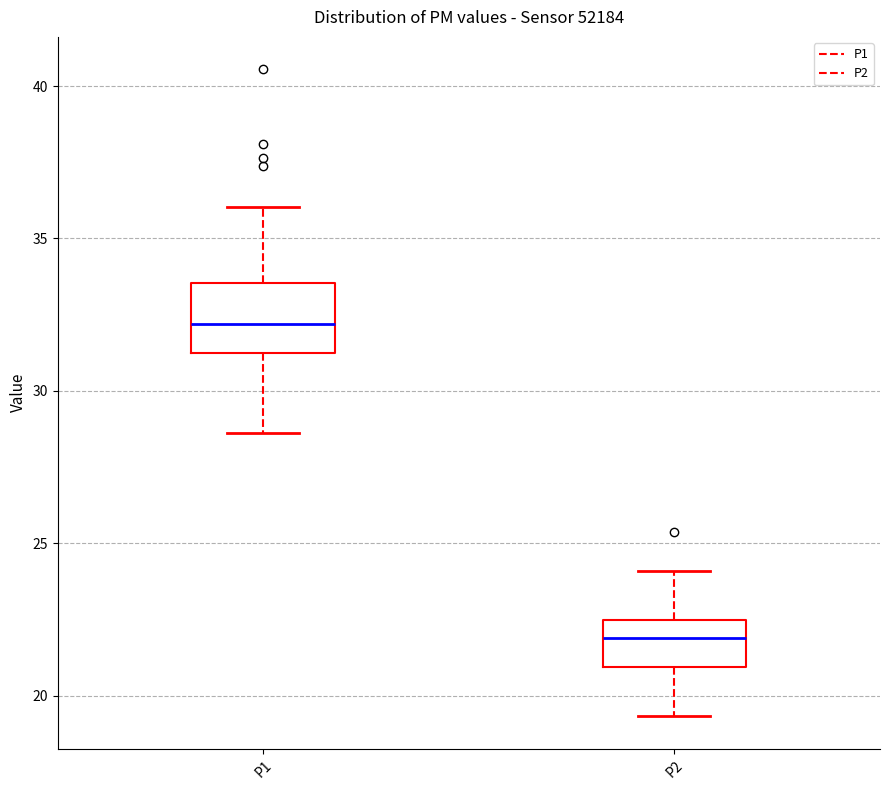

Reading left to right, read every box against the y-axis: the position of its median line, the range the box covers, and the ends of its whiskers. The values are not printed on the chart, so give them approximately, as read against the axis.

P1: median 32.0, box 31.0 to 33.5, whiskers 28.5 to 36.0
P2: median 22.0, box 21.0 to 22.5, whiskers 19.5 to 24.0